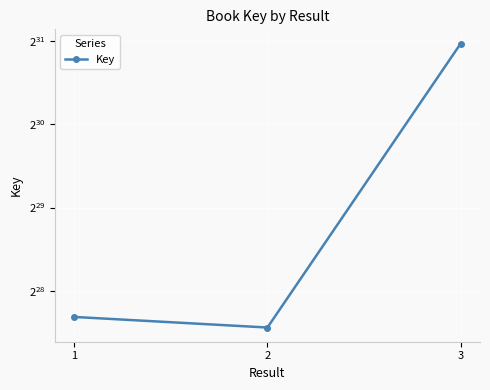

Rank the categories by value from lowest to highest.

2, 1, 3